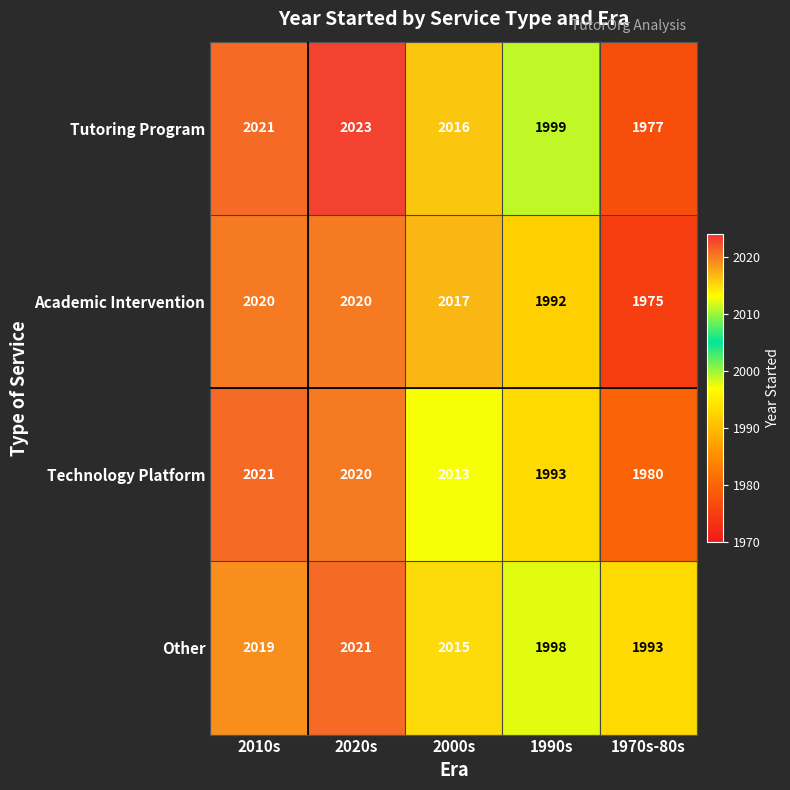

What is the difference between the highest and lowest values at 2020s?

3